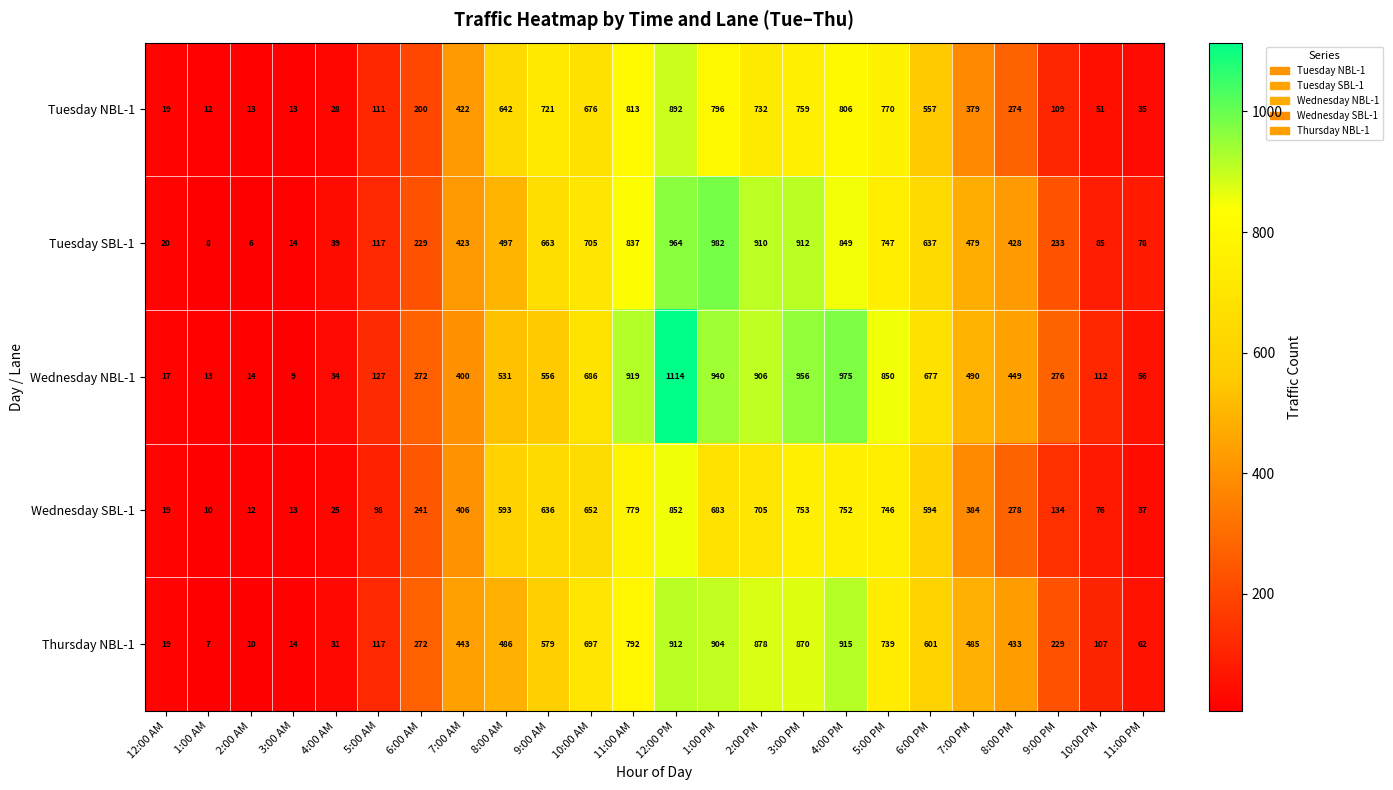

Which series has the widest spread of values?

Wednesday NBL-1